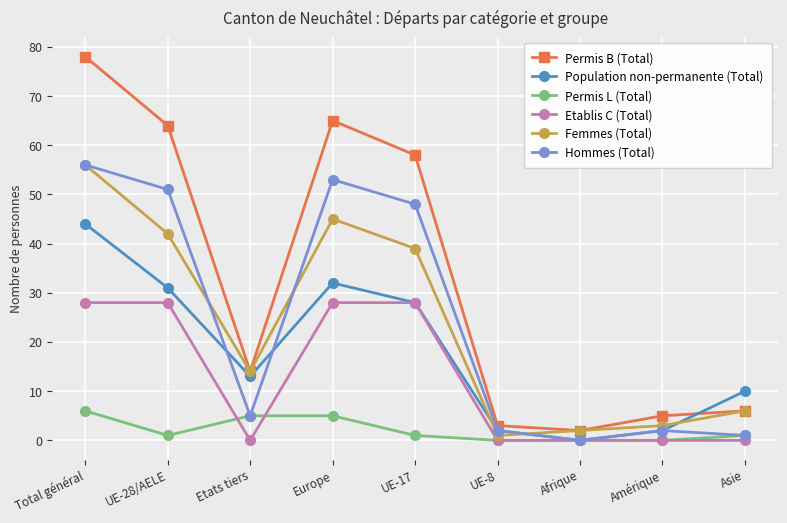

The Population non-permanente (Total) series shows 2 at Amérique. True or false?

True